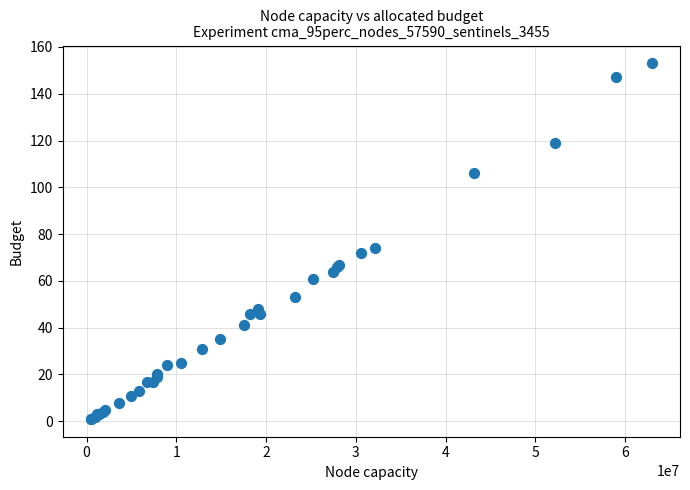

What Y value in the scatter plot is closest to 77?

74